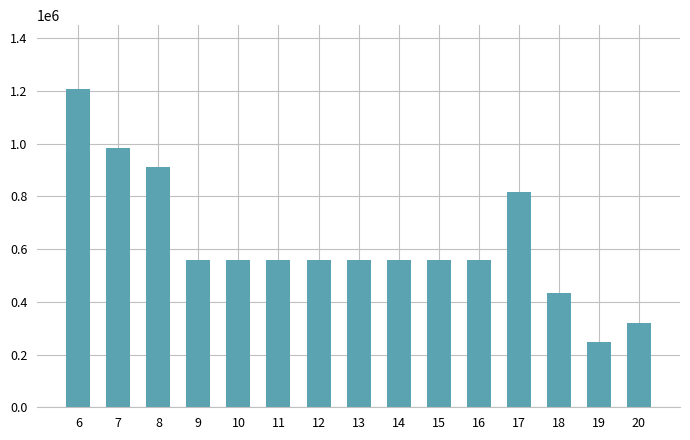

Reading left to right, transcribe all the data shown in this chart.

1208000	984000	912000	560000	560000	560000	560000	560000	560000	560000	560000	816000	432000	248000	320000